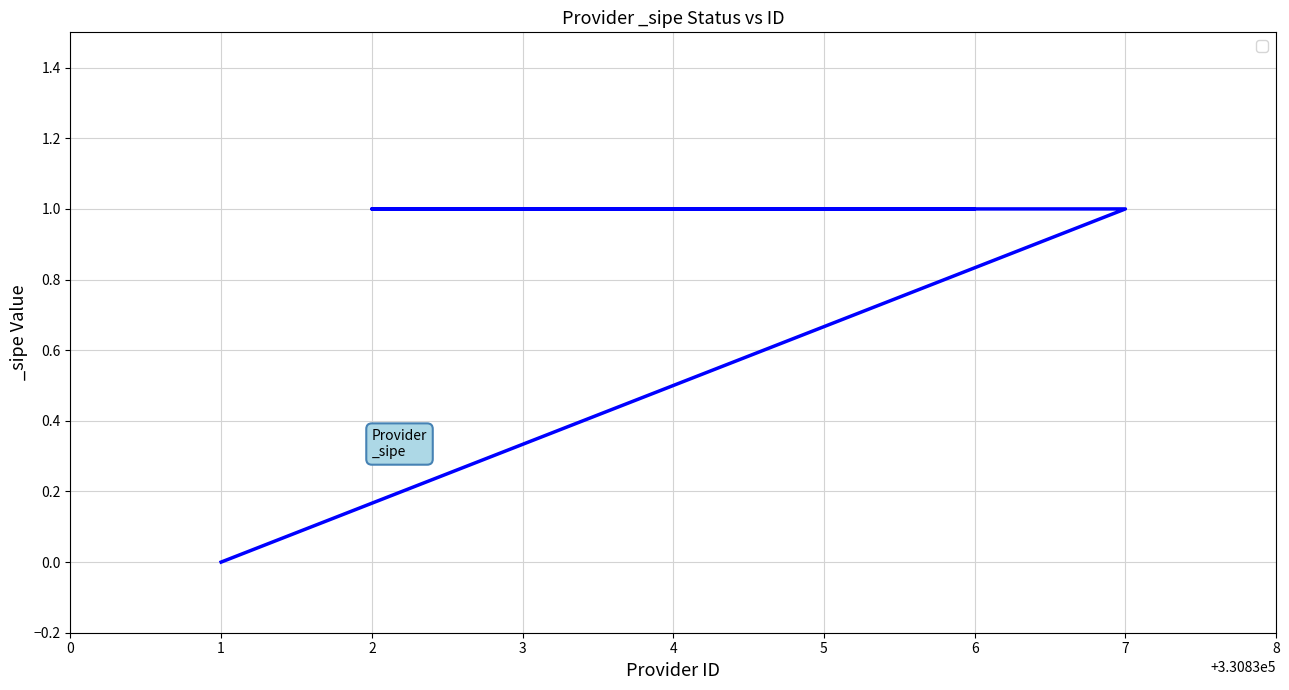

What position from the left is 7?

2